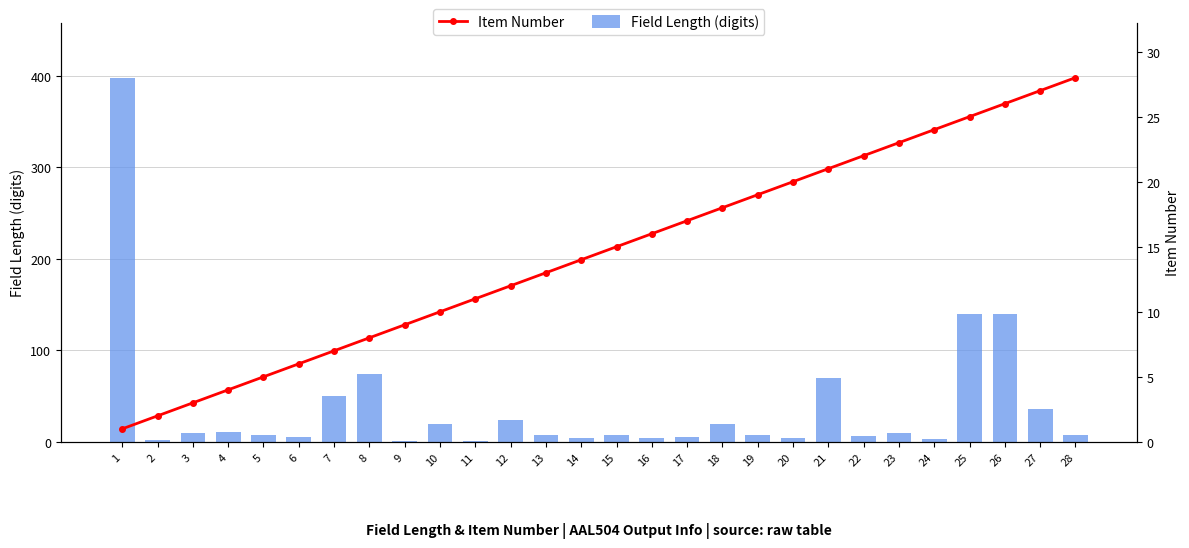

Which series has the largest total across all categories?

Field Length (digits)